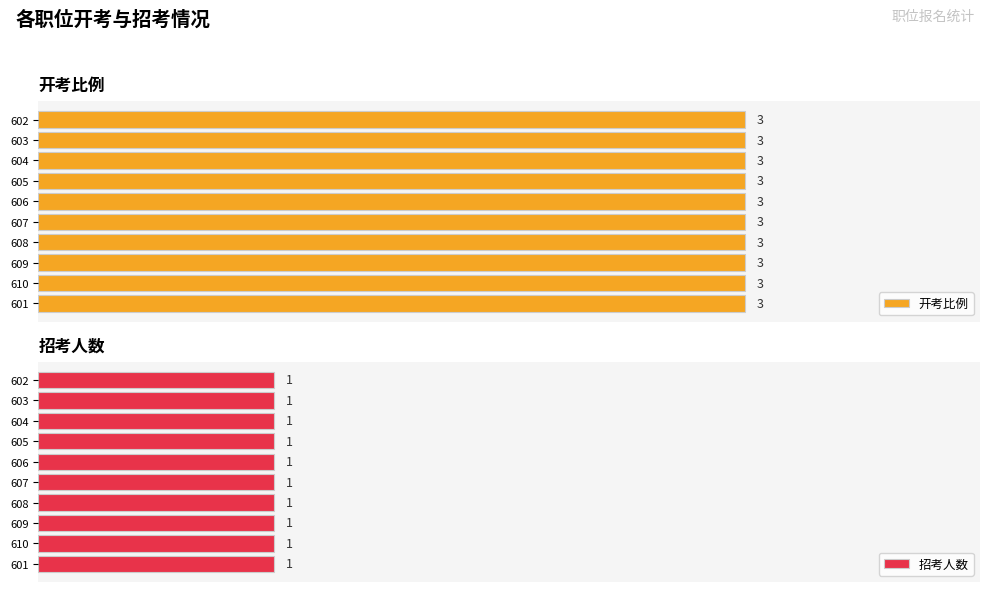

What is the sum of all 招考人数 values?

10